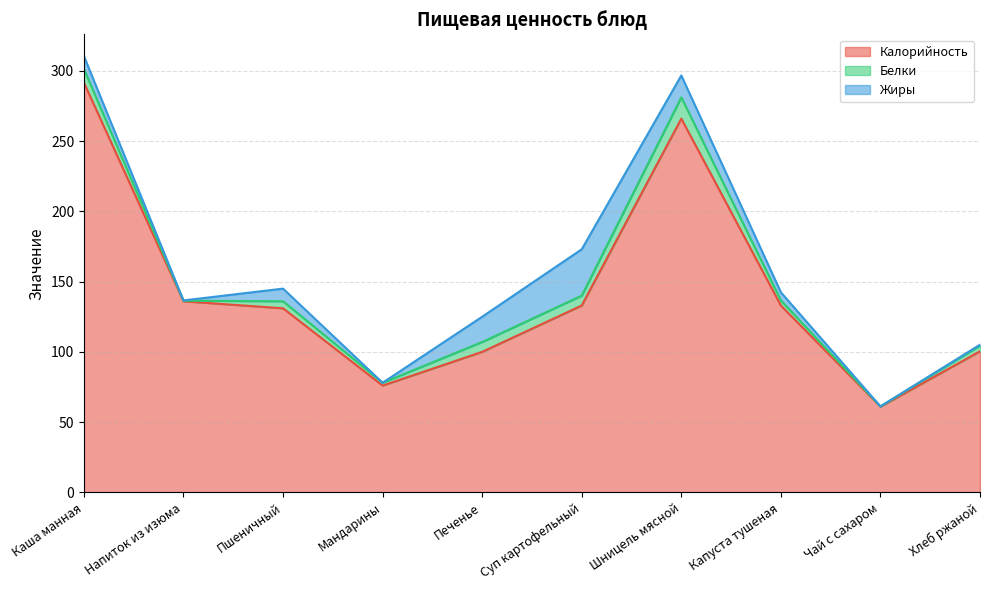

True or false: Калорийность has a value of 29.5 at Печенье.

False